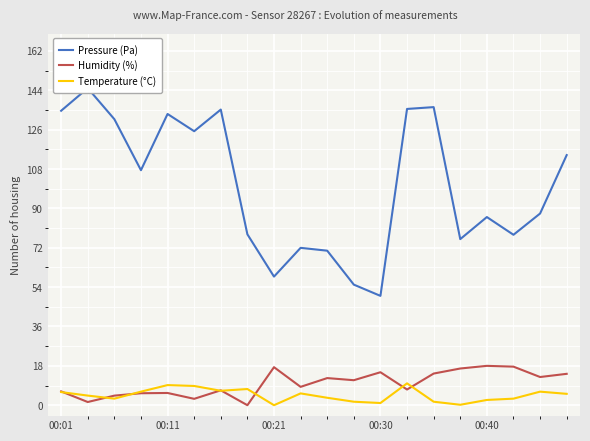

What is the highest value of the Humidity (%) series?

18.0